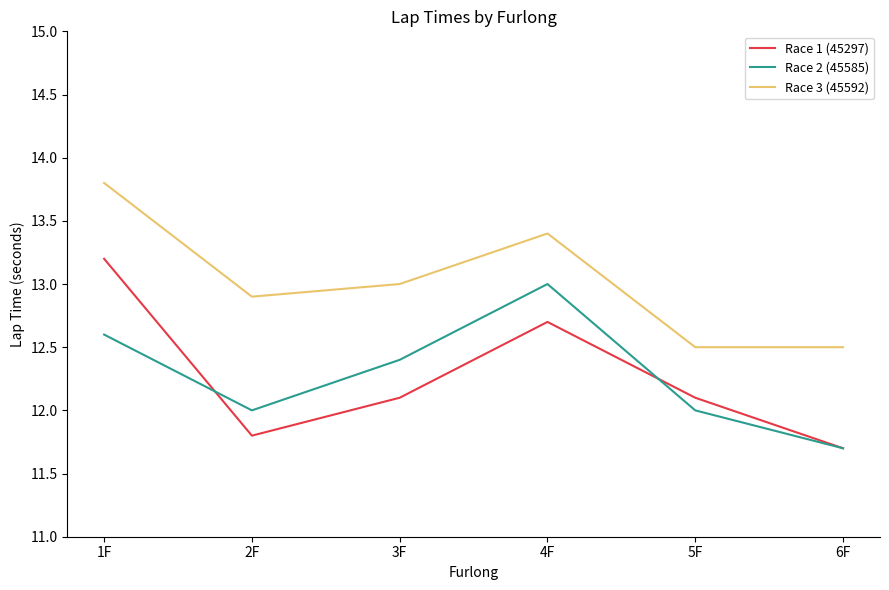

At which label does Race 2 (45585) first exceed 12?

1F